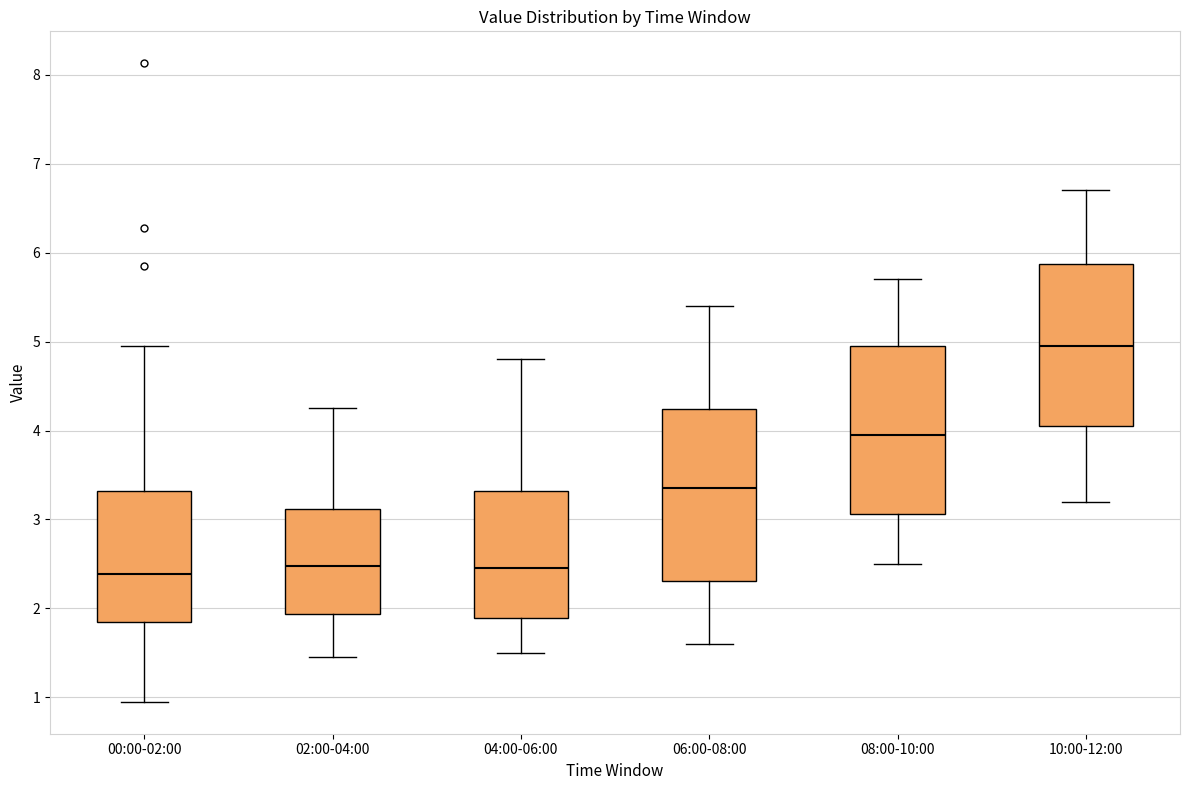

Reading left to right, transcribe this box plot: for each box, give where its median line is, the range the box spans, and where its two whiskers end, as read against the y-axis. The values are not printed on the chart, so give them approximately, as read against the axis.

00:00-02:00: median 2.4, box 1.9 to 3.3, whiskers 1.0 to 5.0
02:00-04:00: median 2.5, box 1.9 to 3.1, whiskers 1.5 to 4.3
04:00-06:00: median 2.5, box 1.9 to 3.3, whiskers 1.5 to 4.8
06:00-08:00: median 3.4, box 2.3 to 4.2, whiskers 1.6 to 5.4
08:00-10:00: median 4.0, box 3.1 to 5.0, whiskers 2.5 to 5.7
10:00-12:00: median 5.0, box 4.1 to 5.9, whiskers 3.2 to 6.7